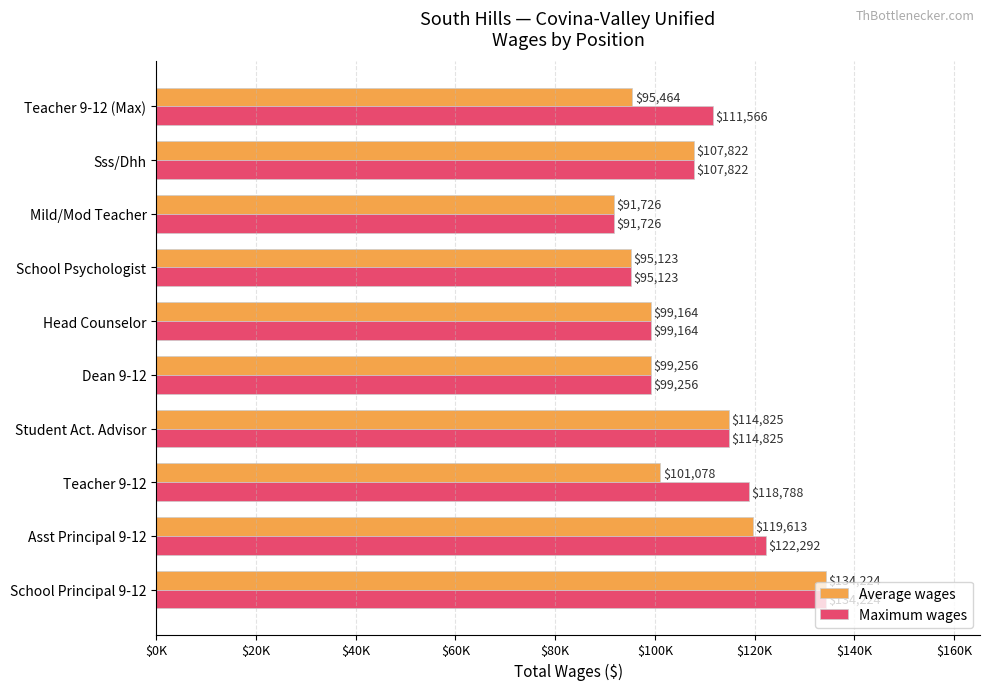

What is the lowest value of the Average wages series?

91726